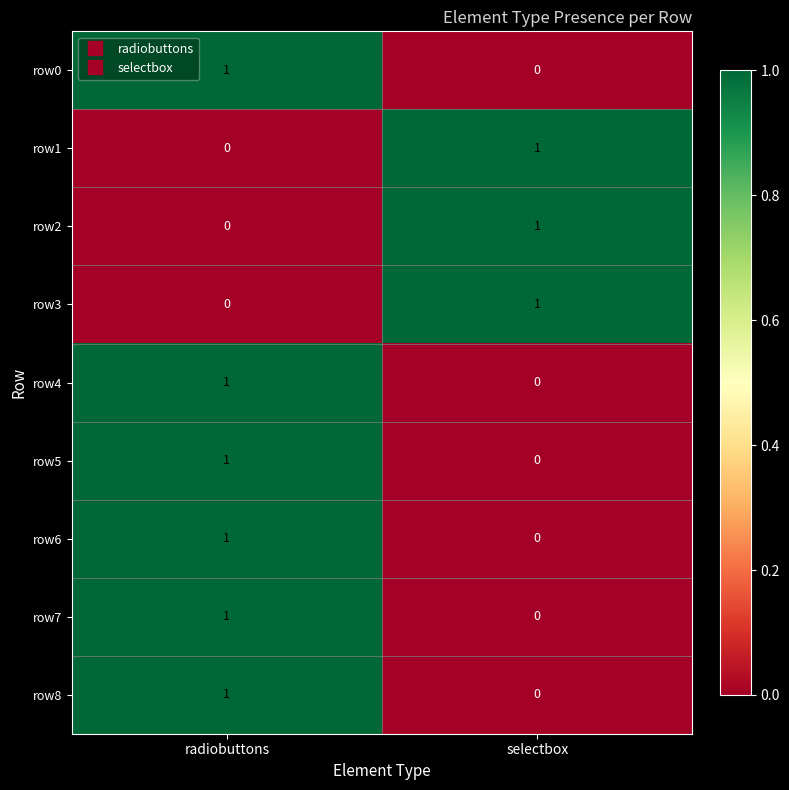

Reading right to left, extract all data points from this chart.

row0: 0	1
row1: 1	0
row2: 1	0
row3: 1	0
row4: 0	1
row5: 0	1
row6: 0	1
row7: 0	1
row8: 0	1